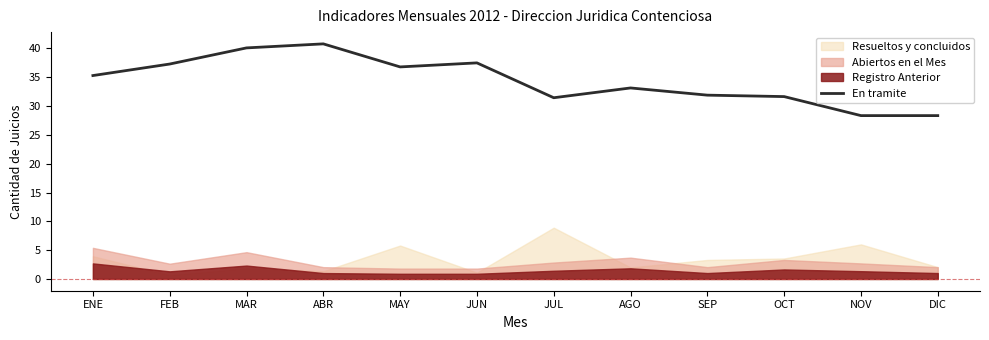

At which label is the value closest to 34?

AGO